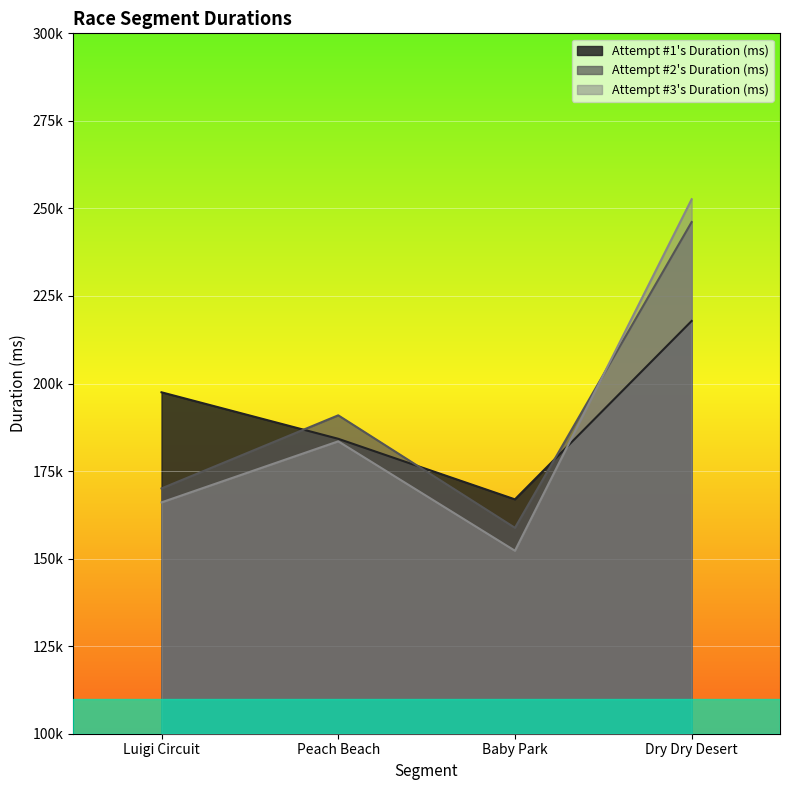

At how many categories does at least one series exceed 154013?

4